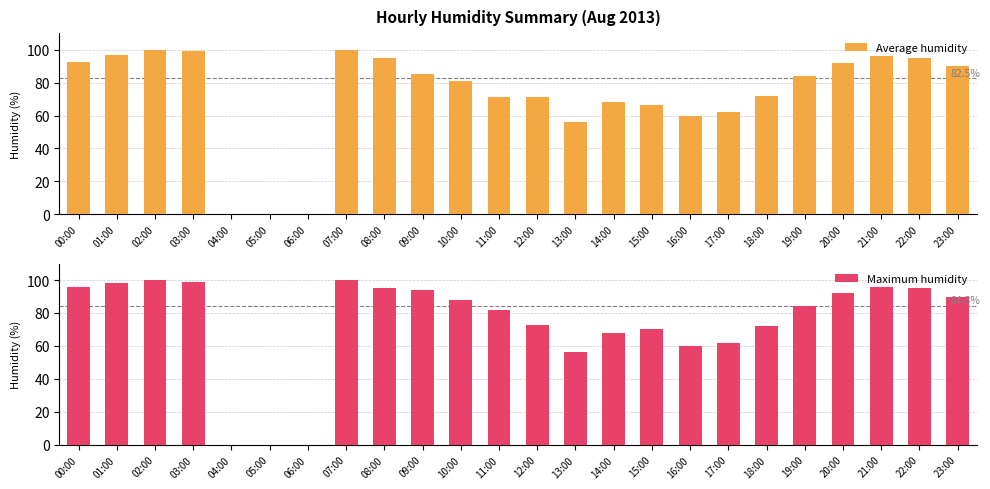

Reading left to right, transcribe all the data shown in this chart.

Average humidity: 00:00=92.5	01:00=96.5	02:00=100.0	03:00=99.0	04:00=0.0	05:00=0.0	06:00=0.0	07:00=100.0	08:00=95.0	09:00=85.5	10:00=81.0	11:00=71.5	12:00=71.0	13:00=56.0	14:00=68.0	15:00=66.5	16:00=60.0	17:00=62.0	18:00=72.0	19:00=84.0	20:00=92.0	21:00=96.0	22:00=95.0	23:00=90.0
Maximum humidity: 00:00=96.0	01:00=98.0	02:00=100.0	03:00=99.0	04:00=0.0	05:00=0.0	06:00=0.0	07:00=100.0	08:00=95.0	09:00=94.0	10:00=88.0	11:00=82.0	12:00=73.0	13:00=56.0	14:00=68.0	15:00=70.0	16:00=60.0	17:00=62.0	18:00=72.0	19:00=84.0	20:00=92.0	21:00=96.0	22:00=95.0	23:00=90.0